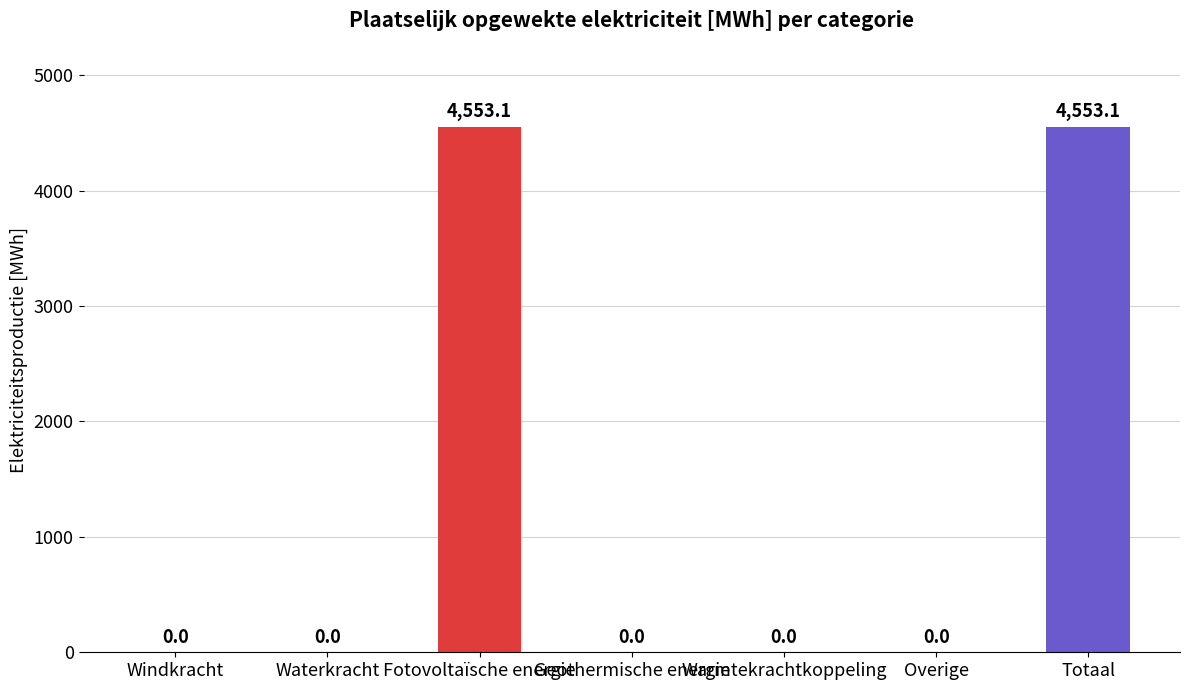

How many categories are shown in the chart?

7